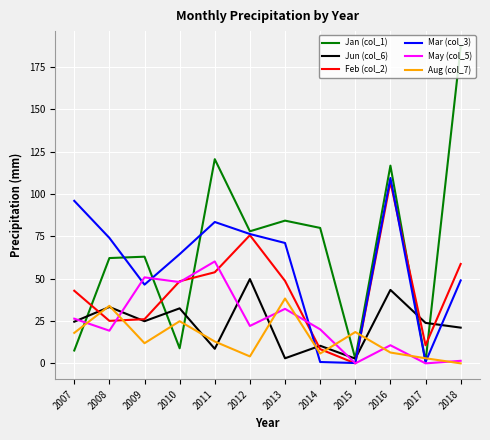

Where is Feb (col_2) nearest to the value 53?

2011